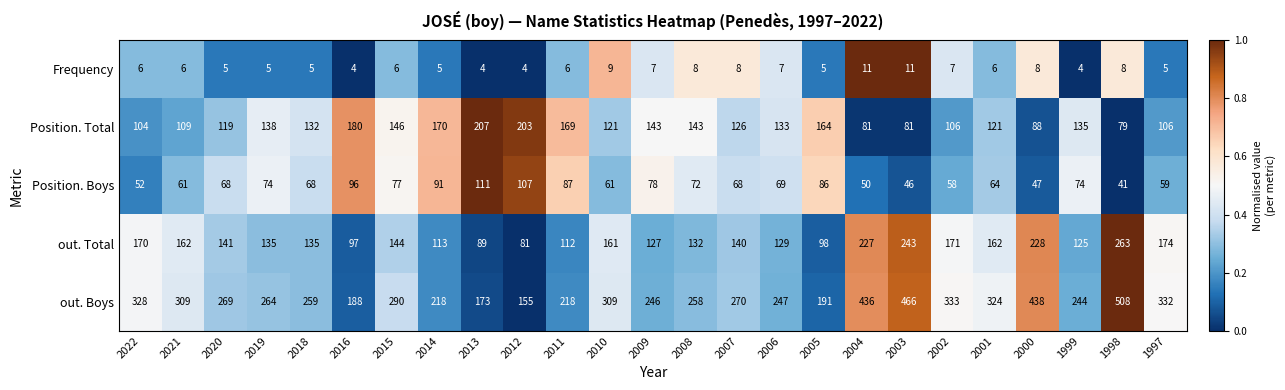

What is the difference between the maximum and minimum values in the out. Boys series?

353